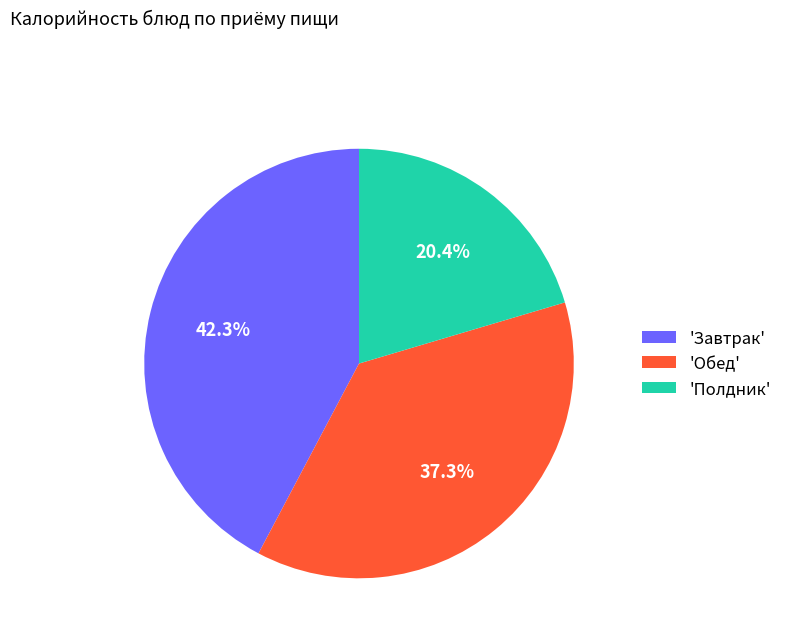

Count the number of slices in the pie.

3